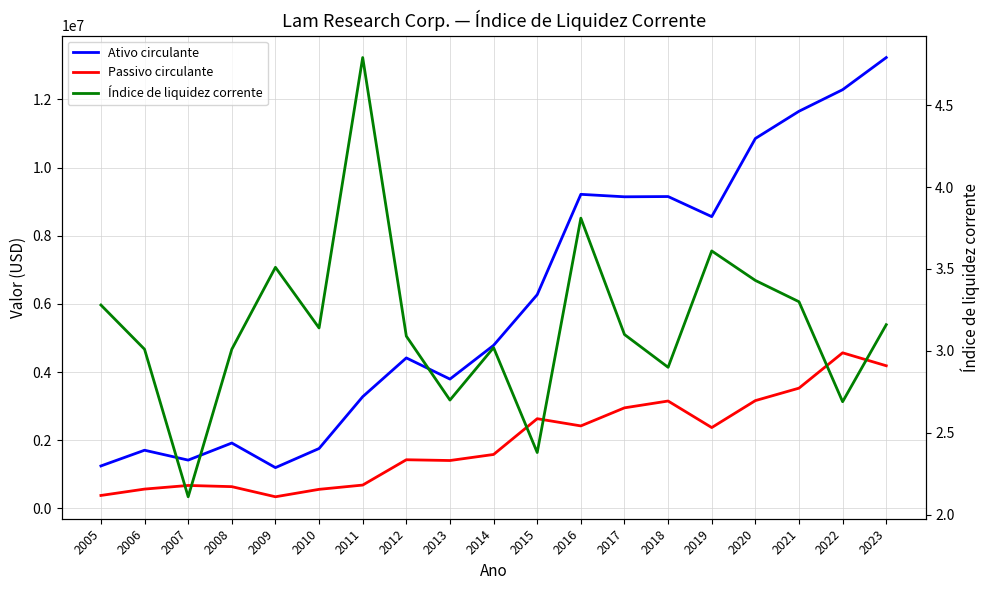

What is the difference between the Ativo circulante values at 2013 and 2010?

2037168.0